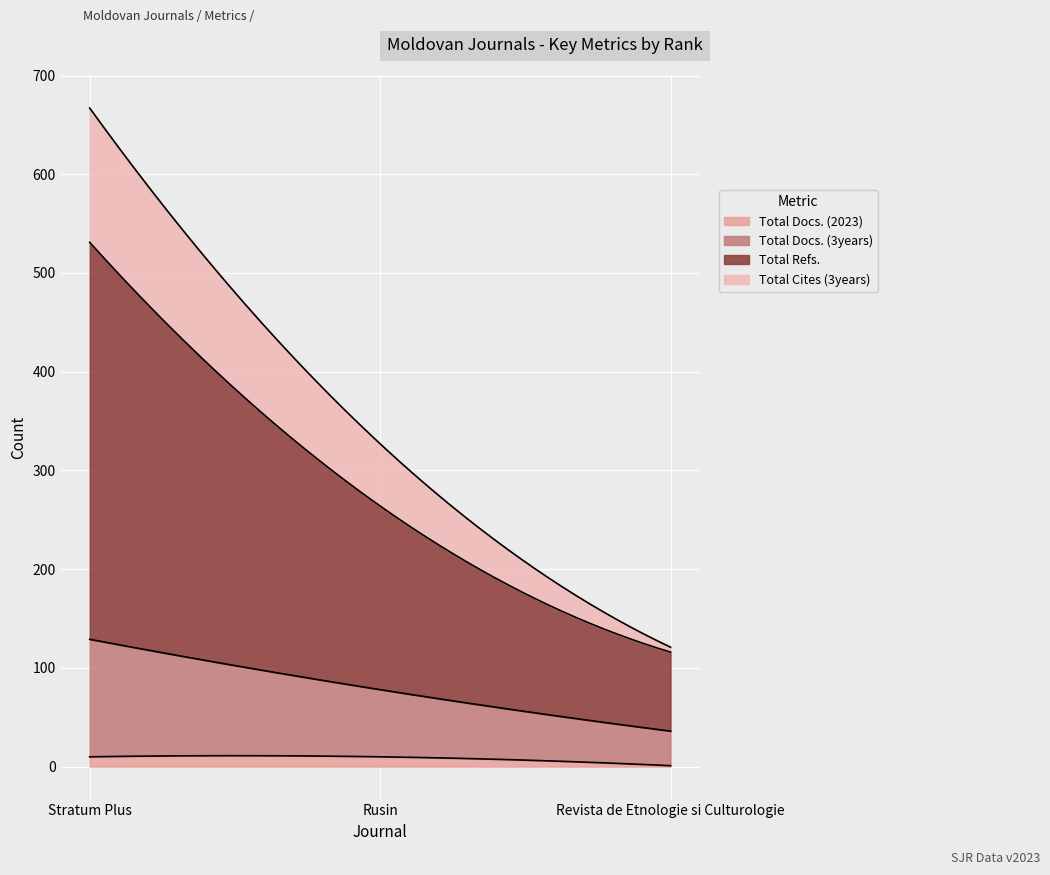

What is the total value across all series at Revista de Etnologie si Culturologie?

121